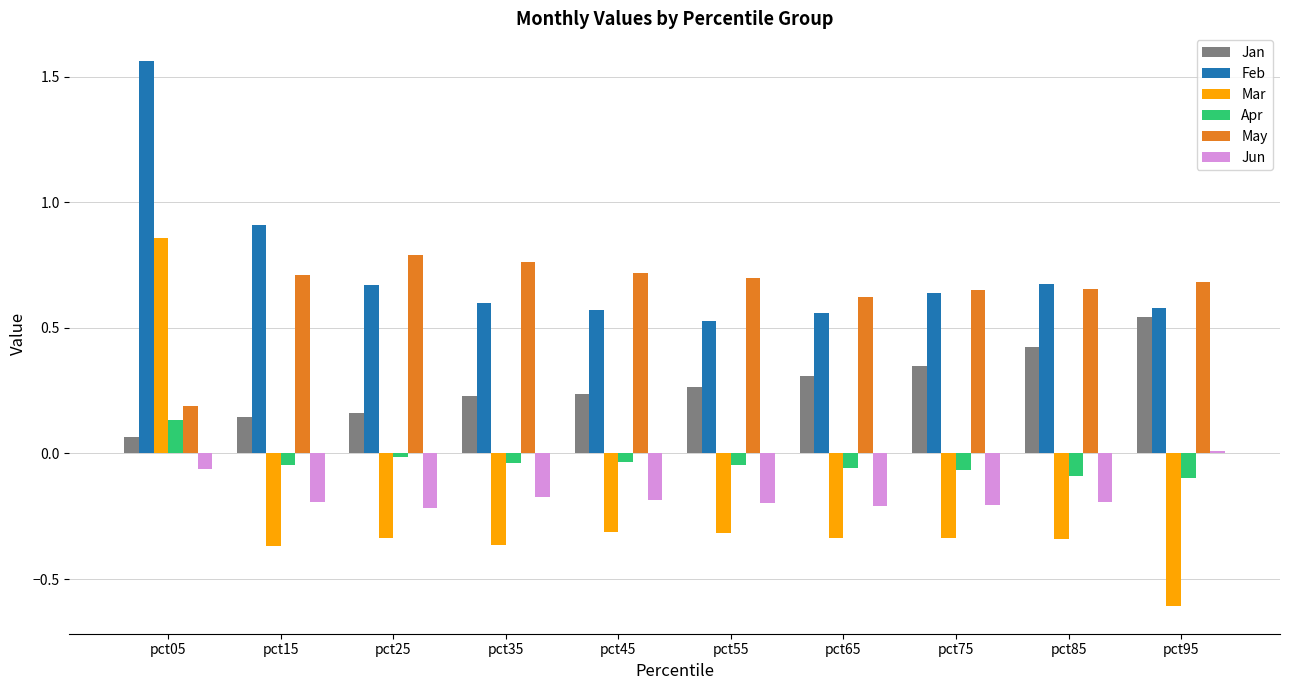

Which category has the highest value across all series?

pct05